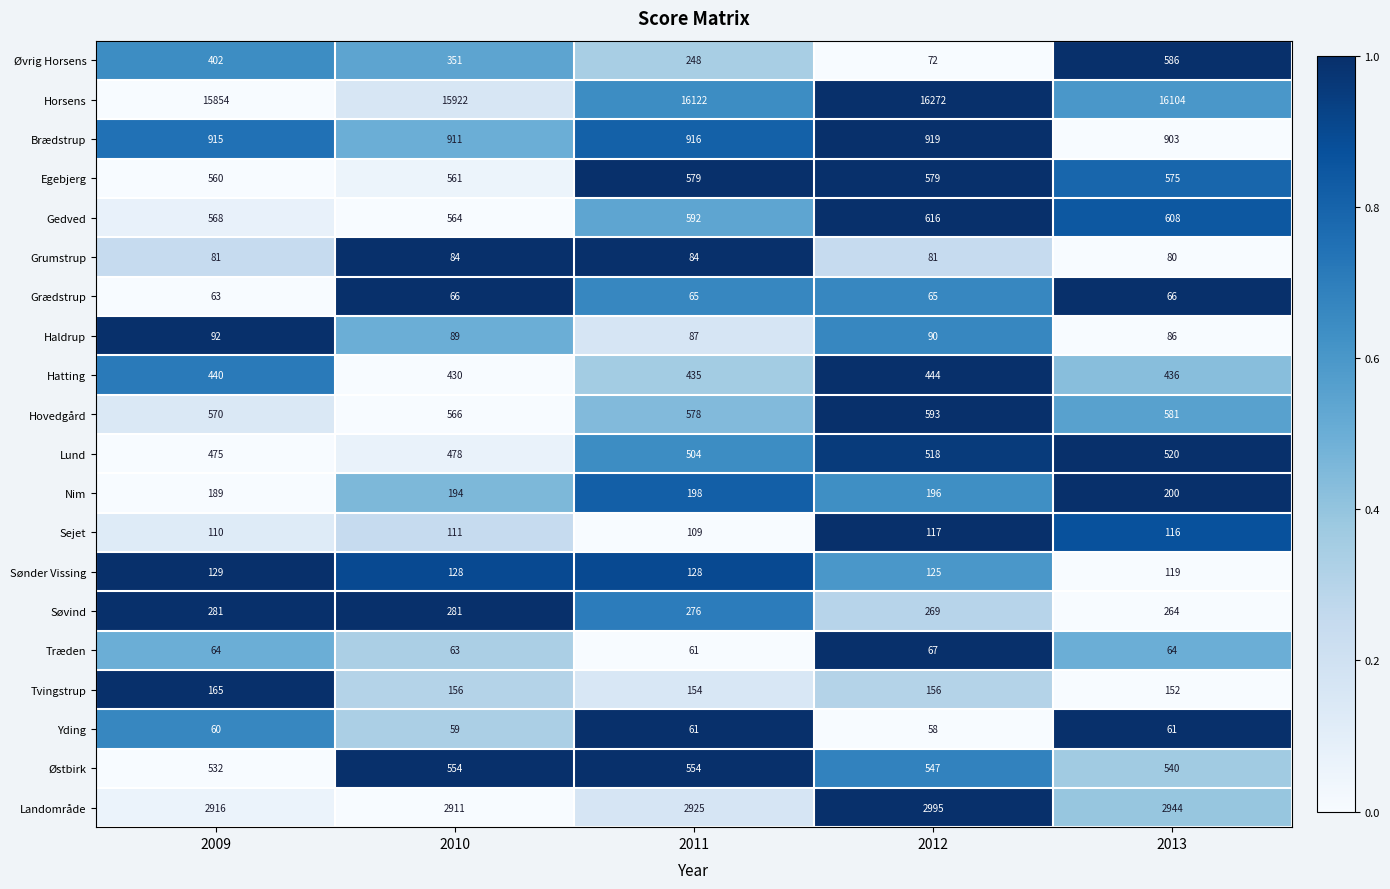

Read the Yding value at 2012.

58